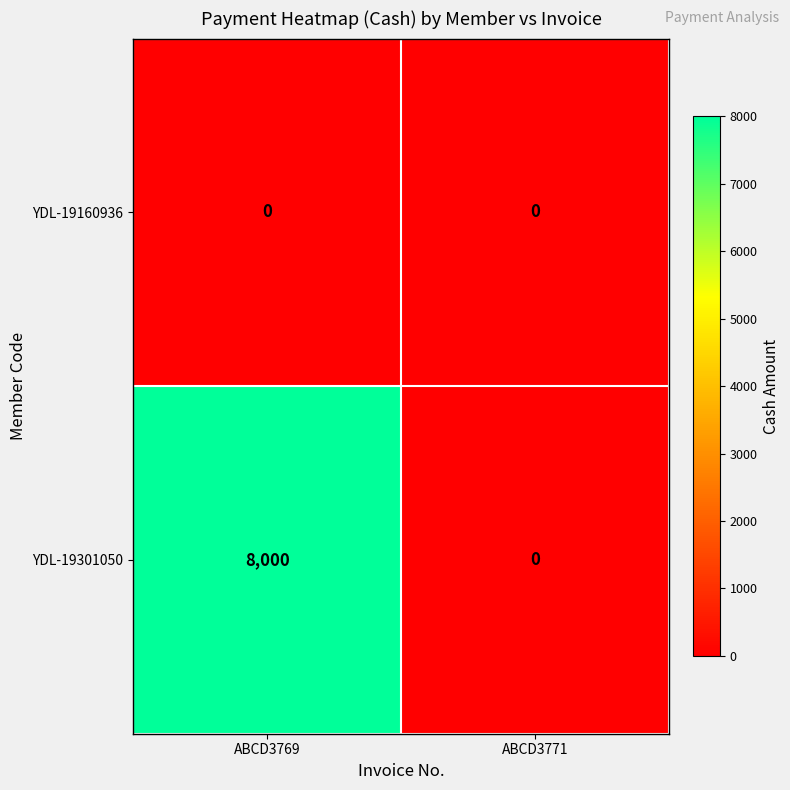

Reading left to right, list all the values displayed in this chart.

YDL-19160936: ABCD3769=0	ABCD3771=0
YDL-19301050: ABCD3769=8000	ABCD3771=0